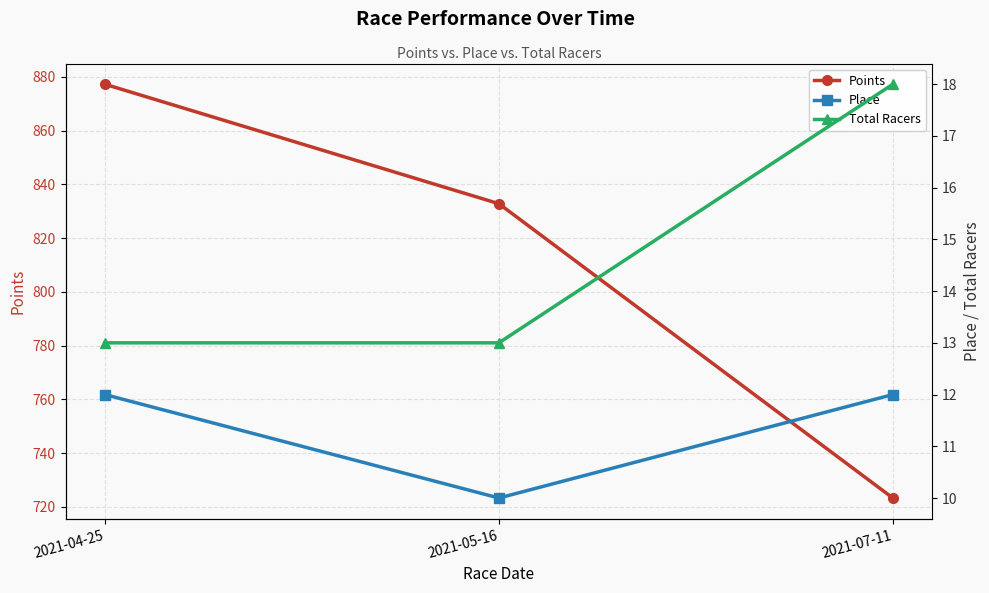

Reading right to left, extract all data points from this chart.

Points: 723.3	832.8	877.3
Place: 12.0	10.0	12.0
Total Racers: 18.0	13.0	13.0